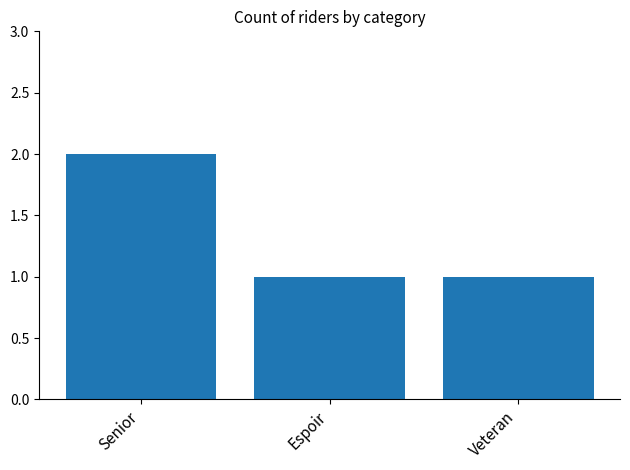

Is it true that the value at Senior is 1?

False